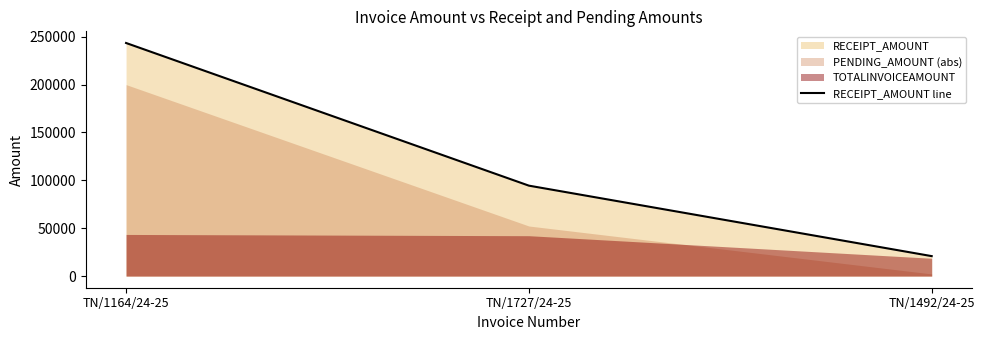

What is the maximum value shown in the chart?

243420